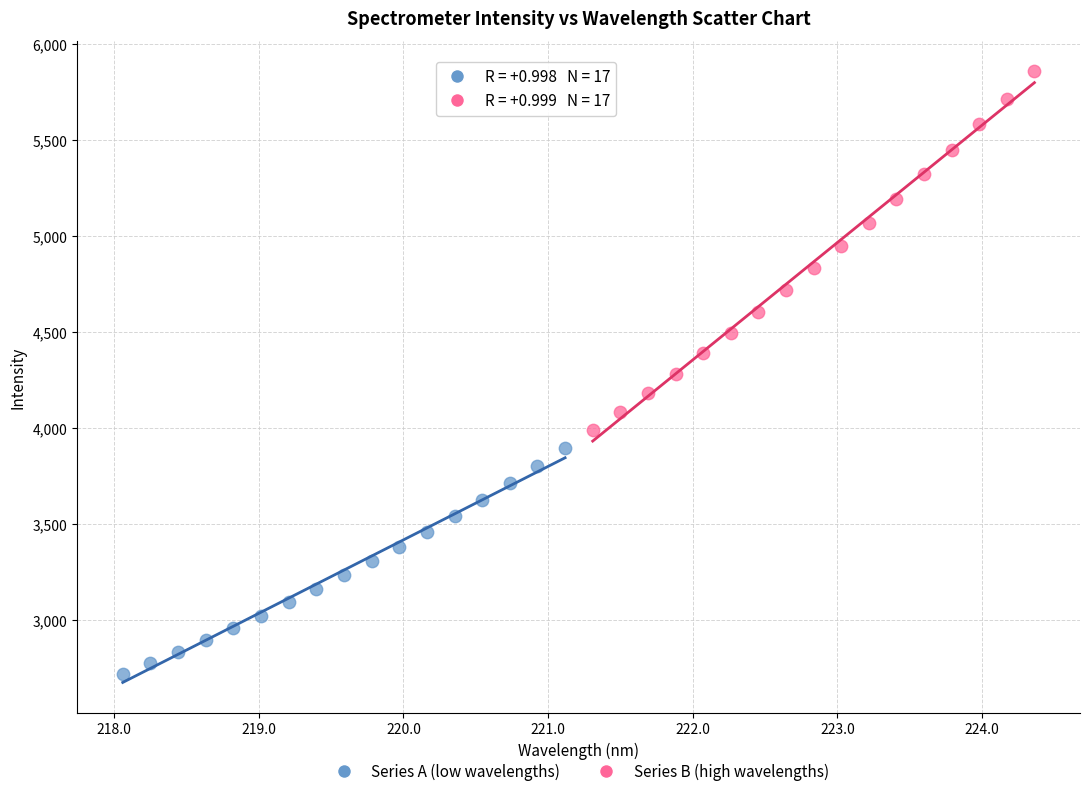

Which series reaches the maximum Y coordinate?

Series B (high wavelengths)